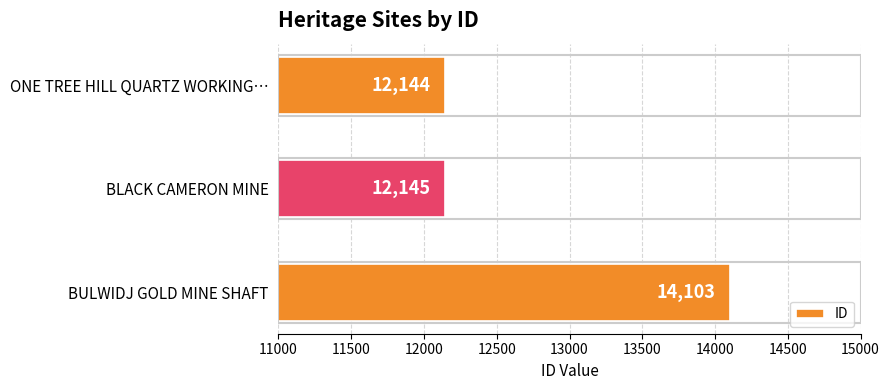

Which category has the lowest value across all series?

ONE TREE HILL QUARTZ WORKING…